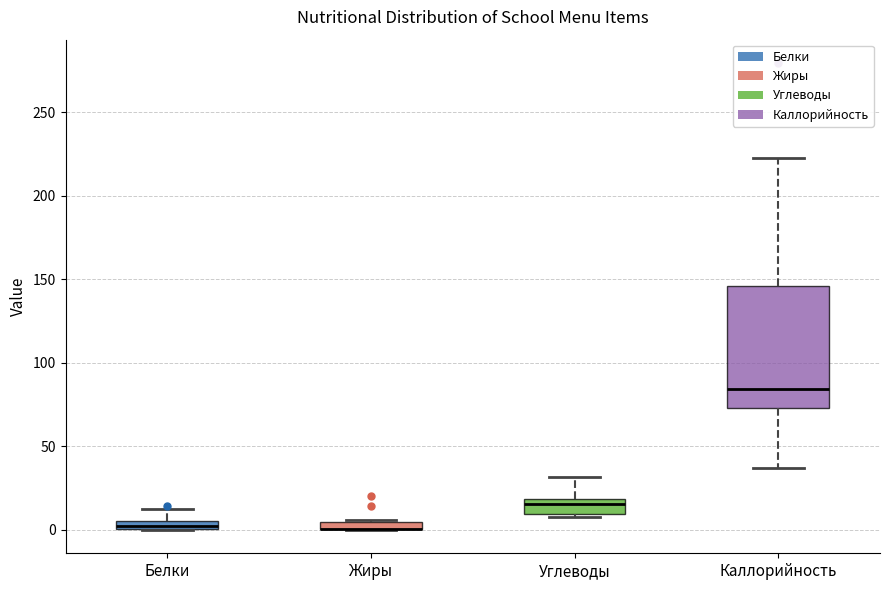

Where does the upper whisker of the box for Каллорийность end on the y-axis? The values are not printed on the chart, so give them approximately, as read against the axis.

220